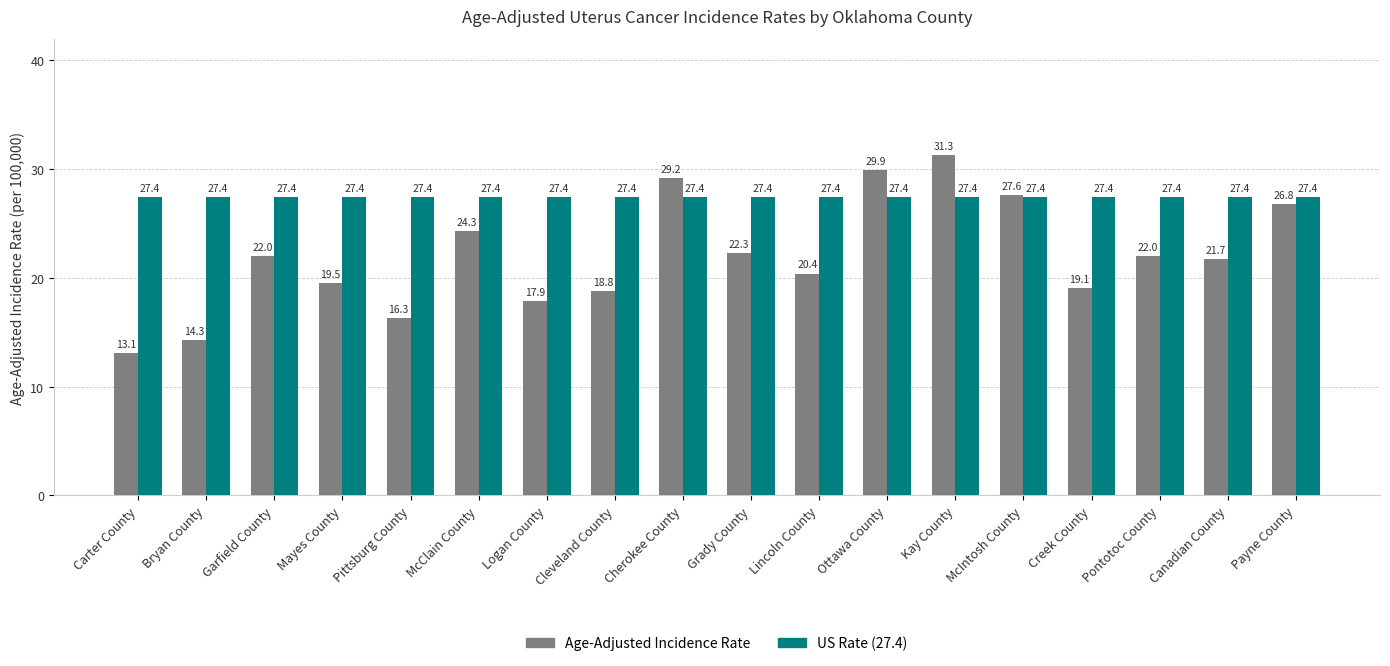

Which series has the largest range (max minus min)?

Age-Adjusted Incidence Rate